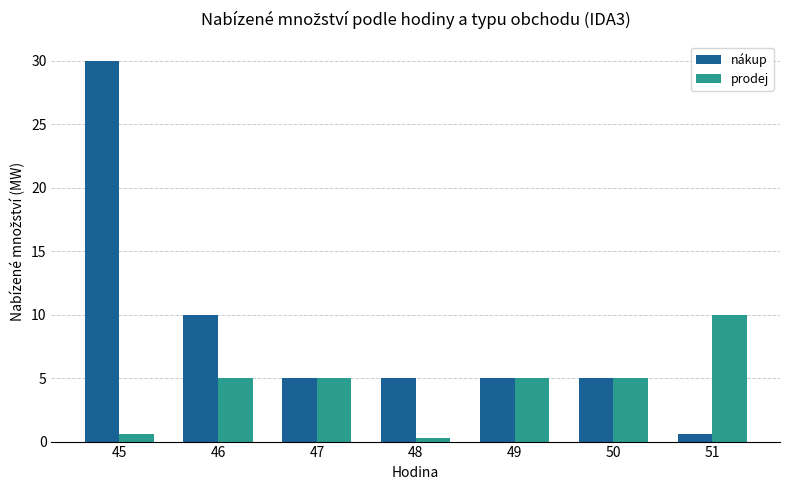

At which label is nákup closest to 15?

46